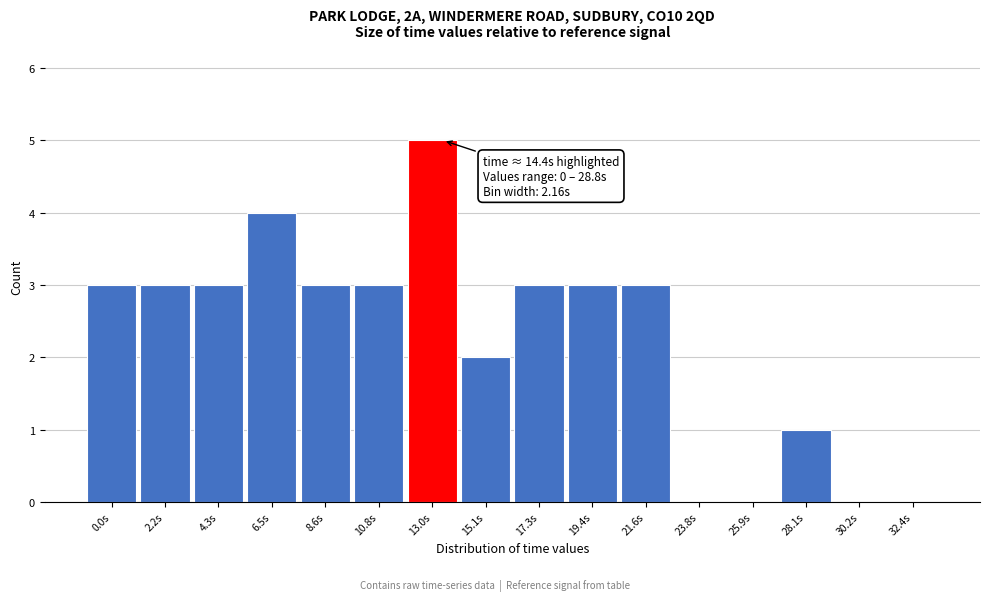

Reading left to right, extract all data points from this chart.

0.0s=3	2.2s=3	4.3s=3	6.5s=4	8.6s=3	10.8s=3	13.0s=5	15.1s=2	17.3s=3	19.4s=3	21.6s=3	23.8s=0	25.9s=0	28.1s=1	30.2s=0	32.4s=0